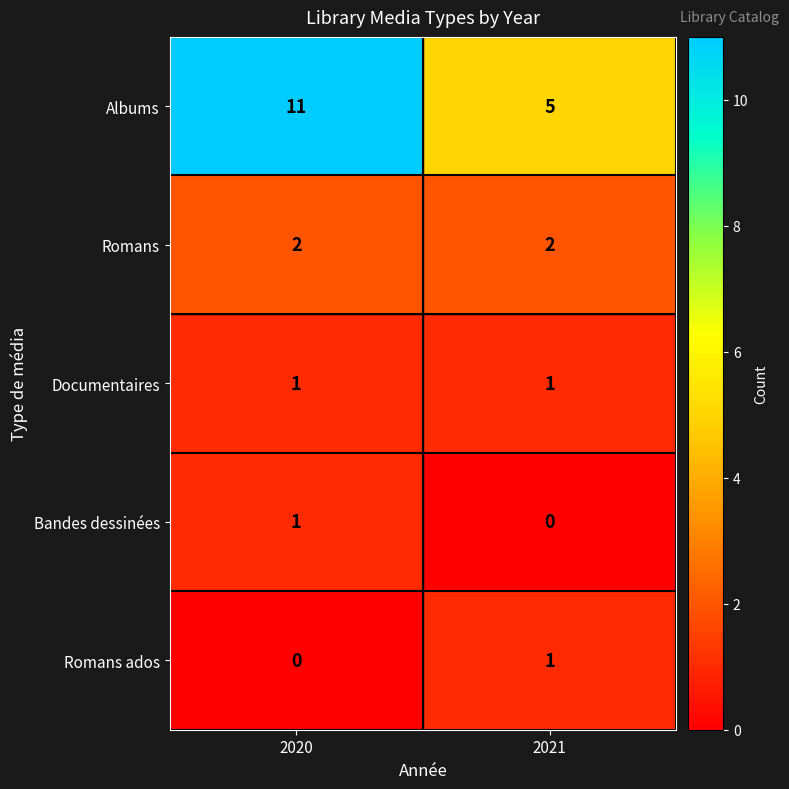

Which category has the lowest value in the Albums series?

2021